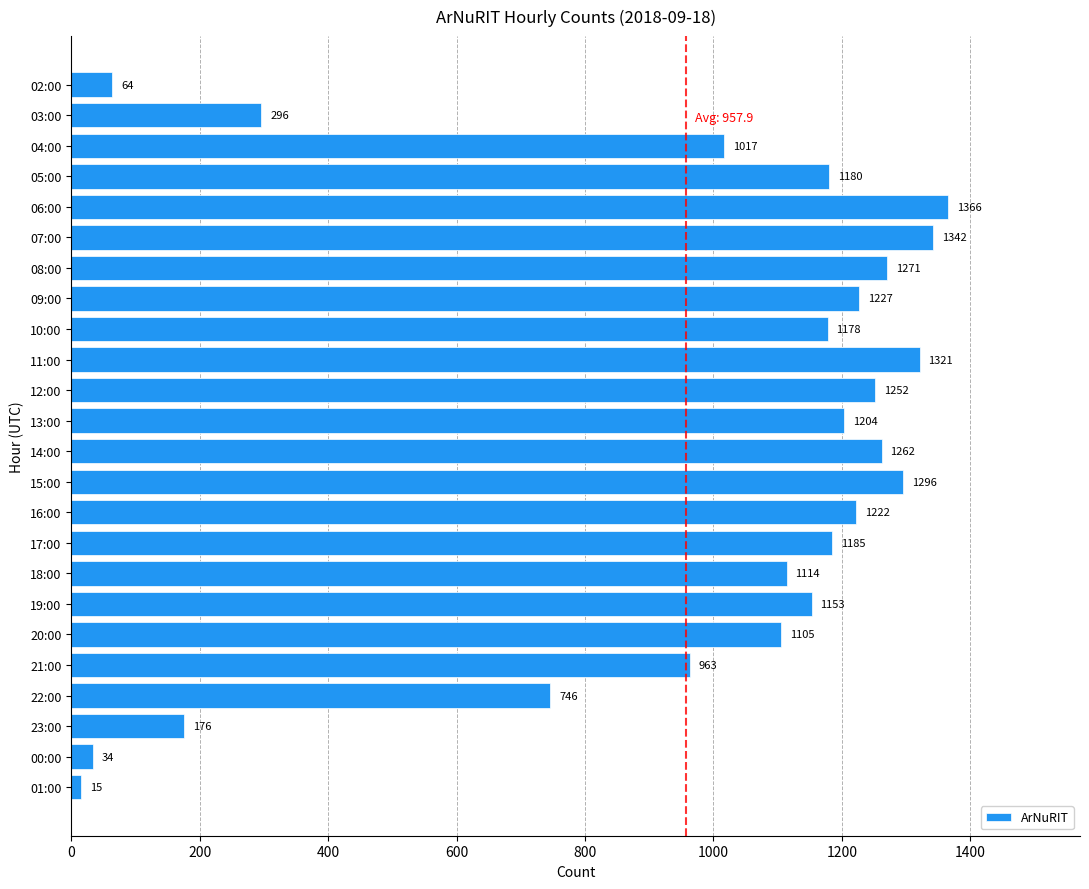

Read the value at 11:00.

1321